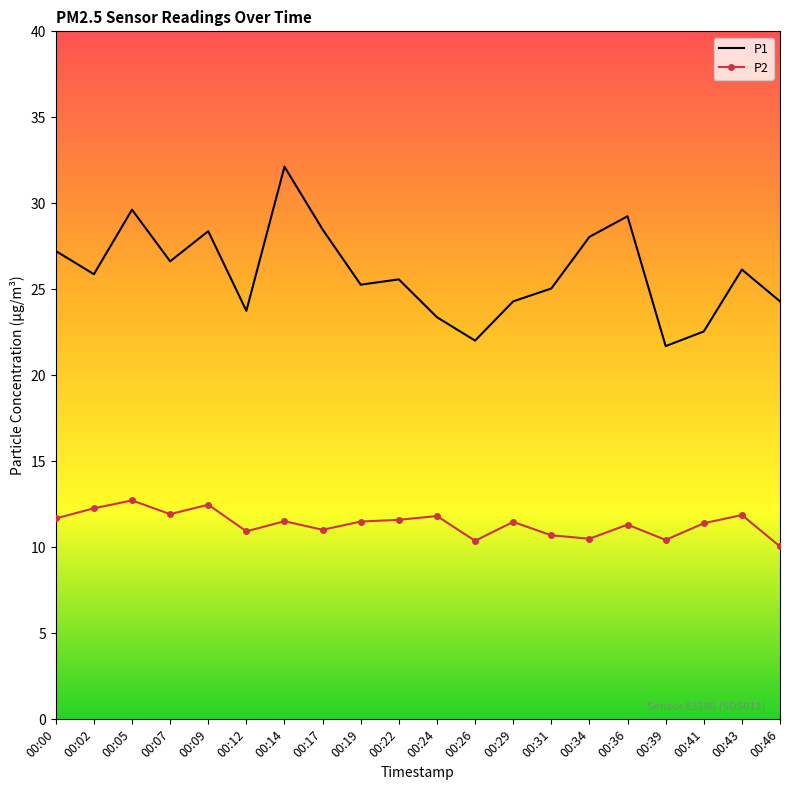

True or false: P2 has more than 2 points higher than both neighbors.

True